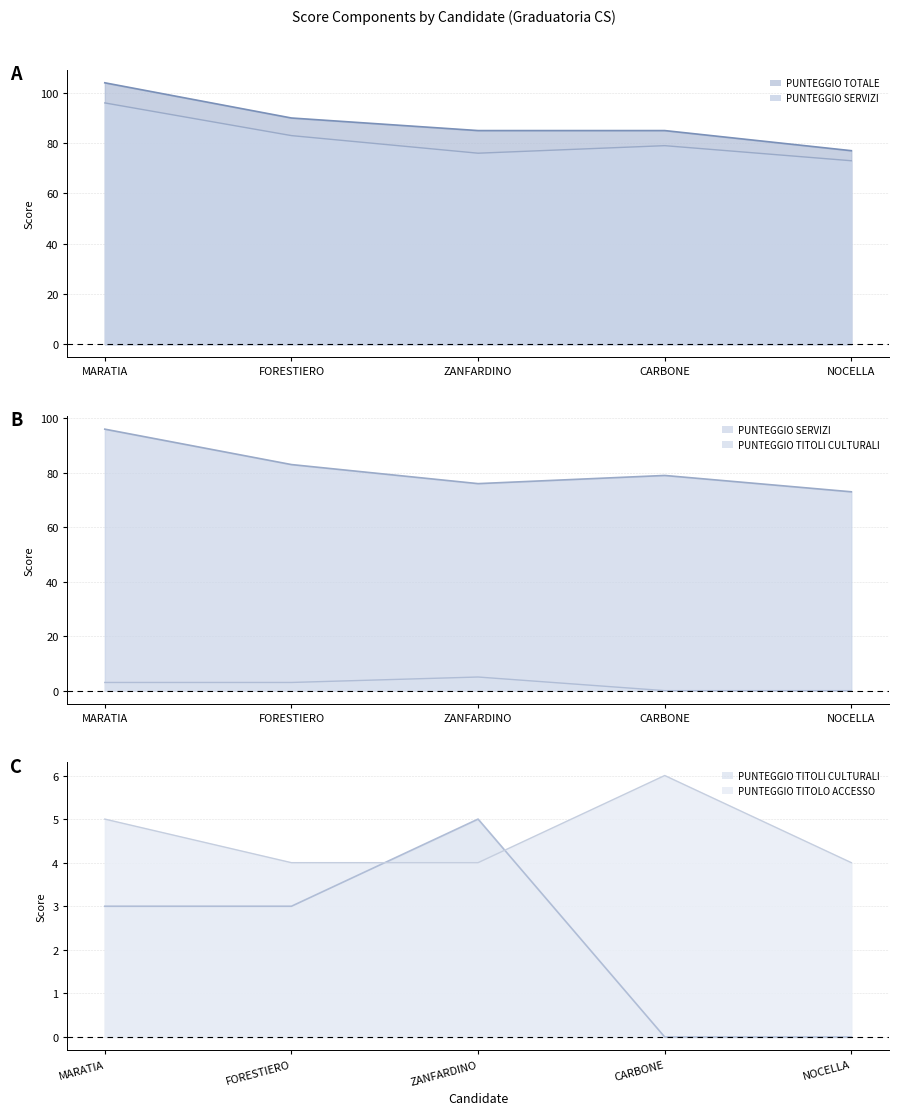

What is the approximate value of PUNTEGGIO TOTALE line at MARATIA, to the nearest 5?

105